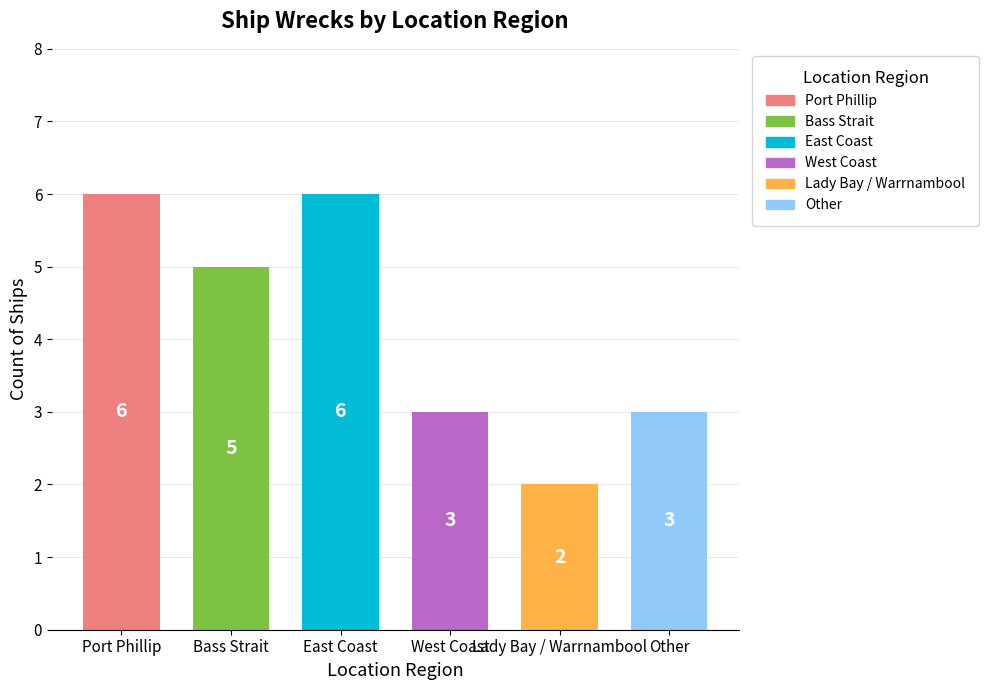

What position from the left is Lady Bay / Warrnambool?

5